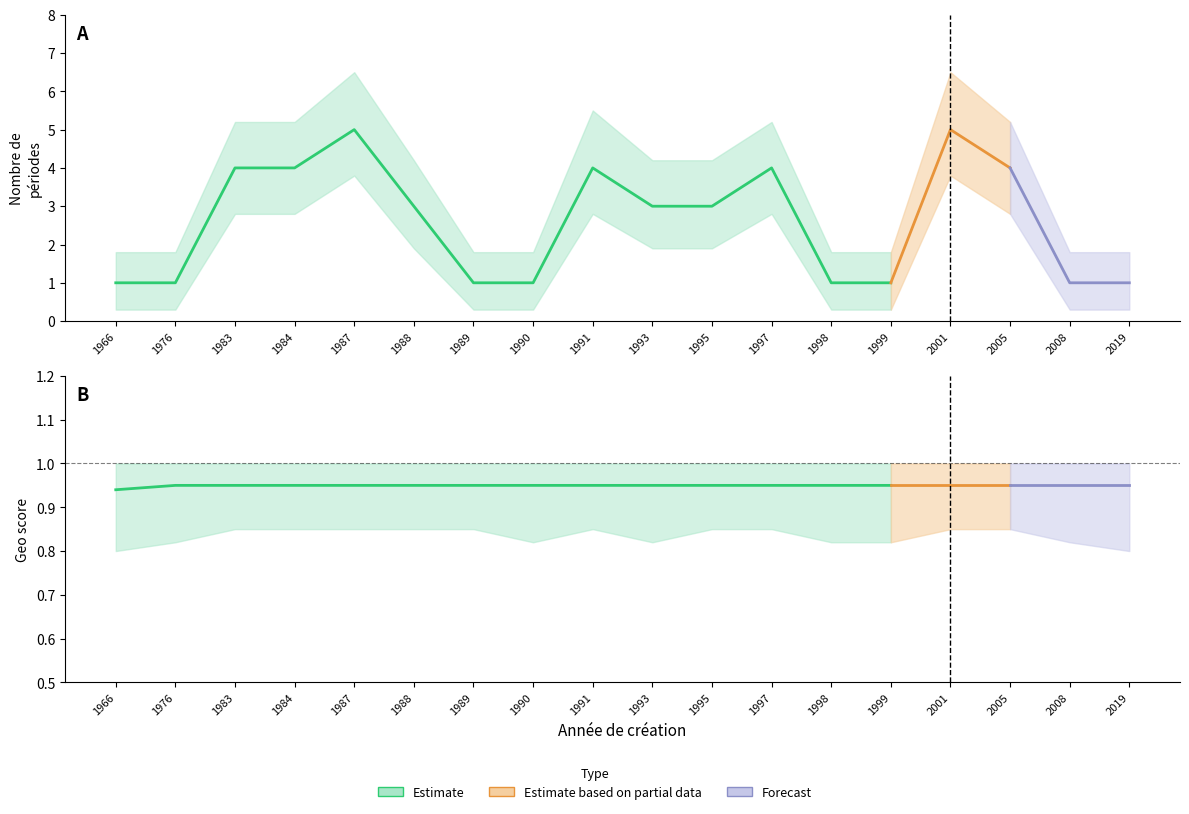

Is the value of geo_score_upper at 1966 greater than the value of nombrePeriodesEtablissement at 1999?

No